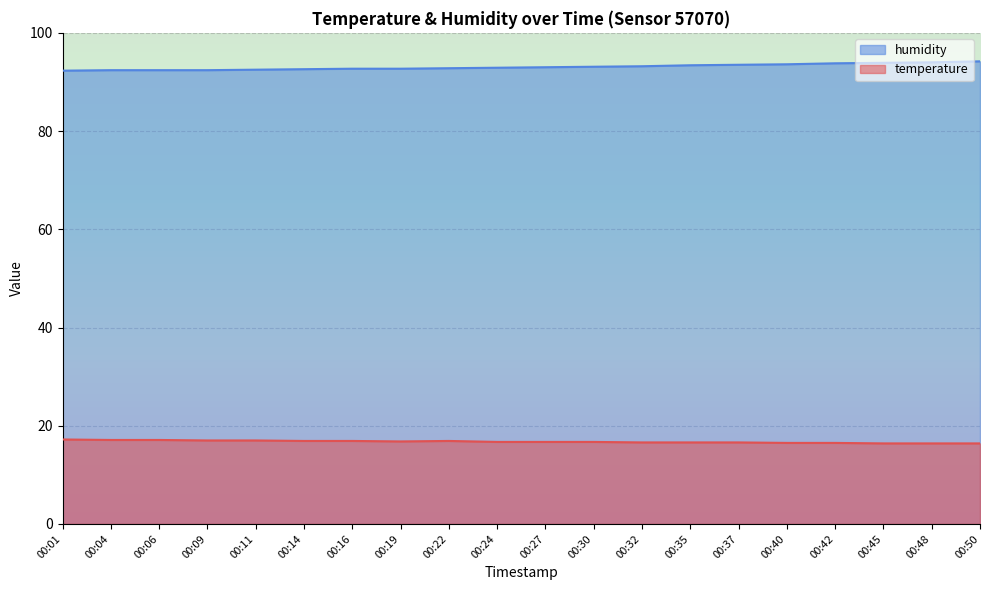

Which category has the highest value in the humidity series?

00:50